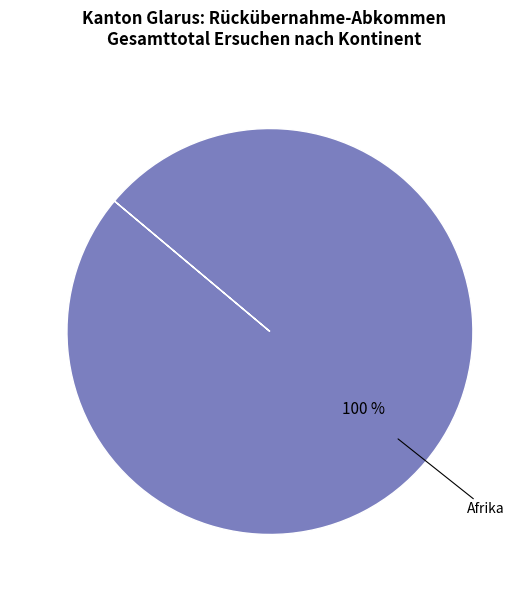

Is there a majority slice in this chart?

Yes